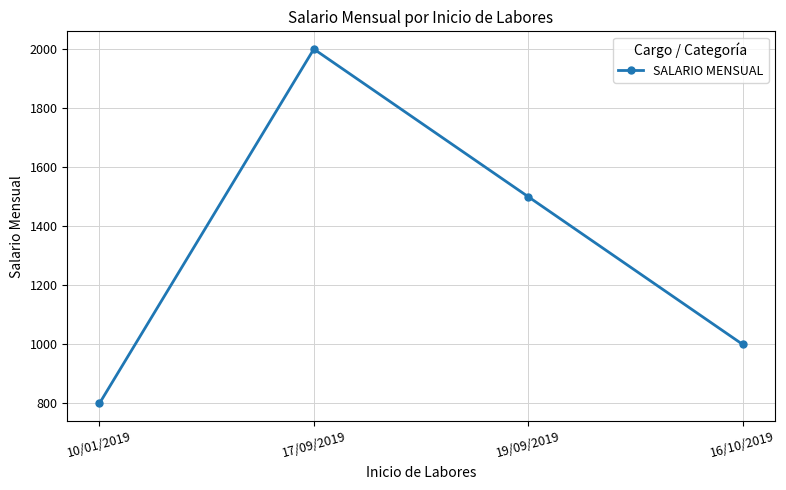

True or false: there are more than 1 points higher than both neighbors.

False